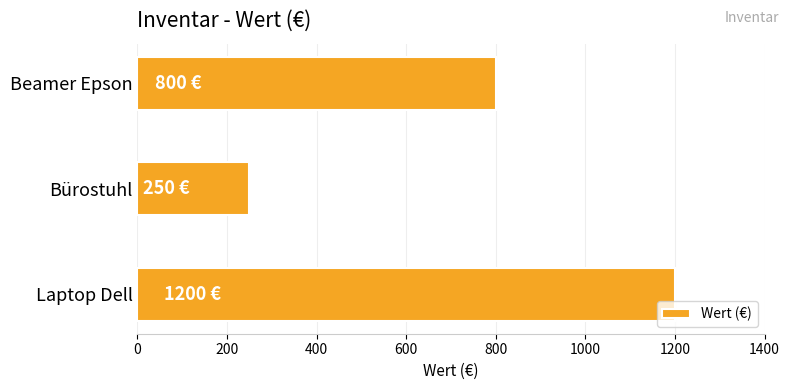

How many data points does each series have?

3